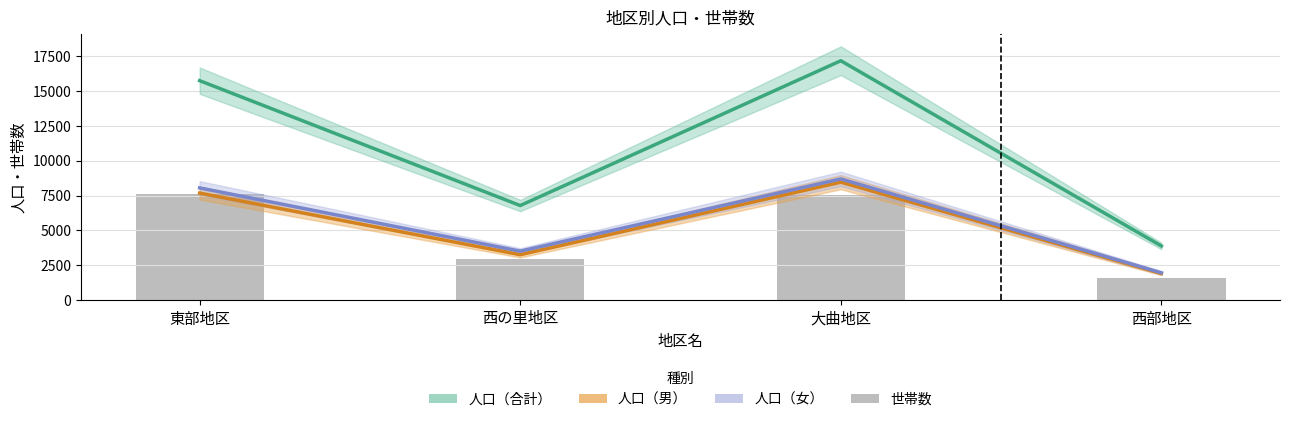

Between 大曲地区 and 西部地区, which series saw the biggest shift?

人口（合計）